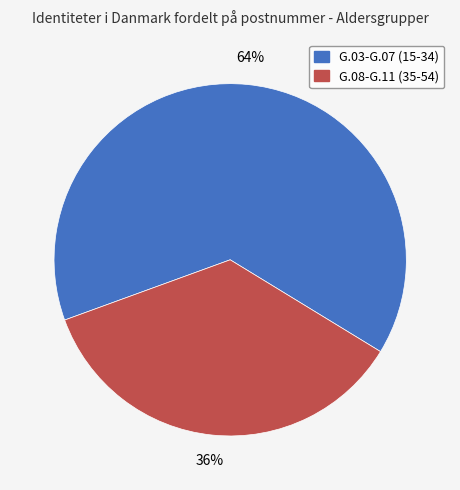

Is there any slice that represents more than half of the pie?

Yes